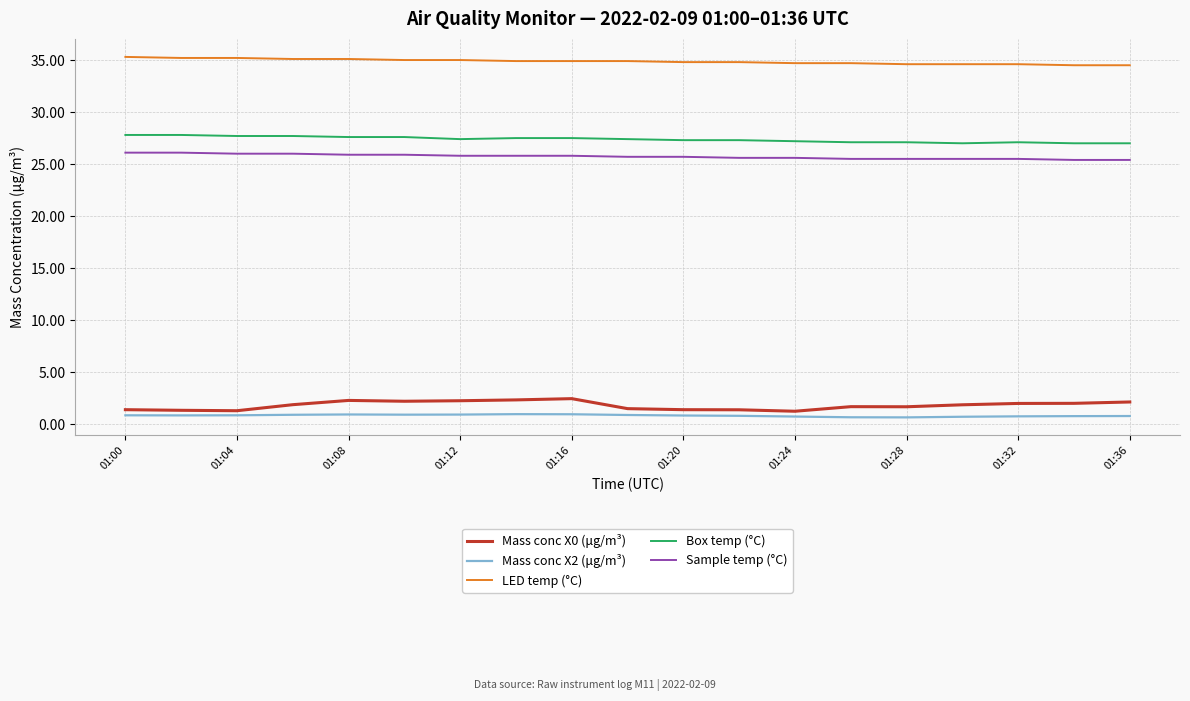

What is the average value of the Box temp (°C) series?

27.4